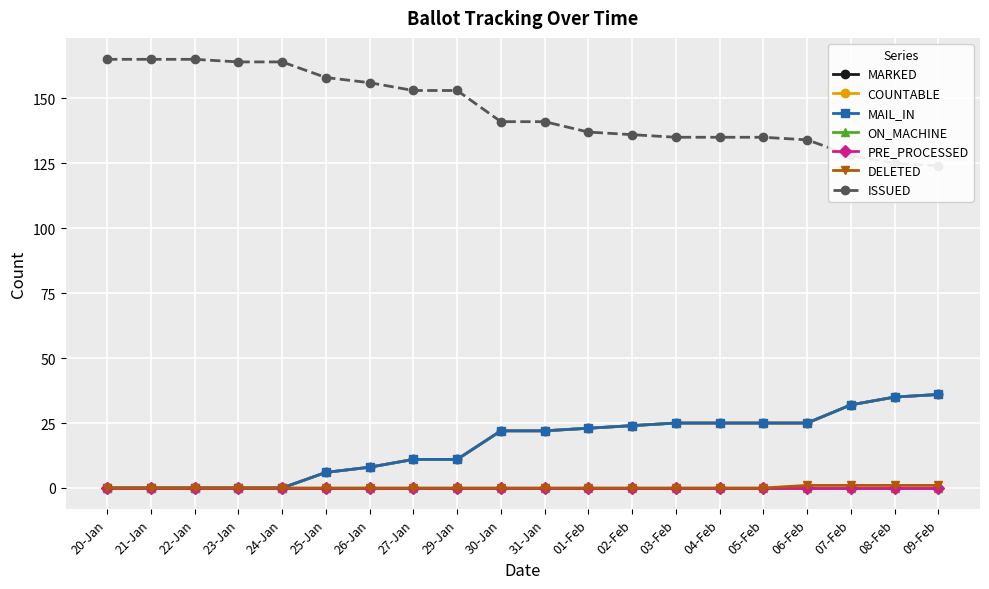

What is the sum of all MARKED values?

330